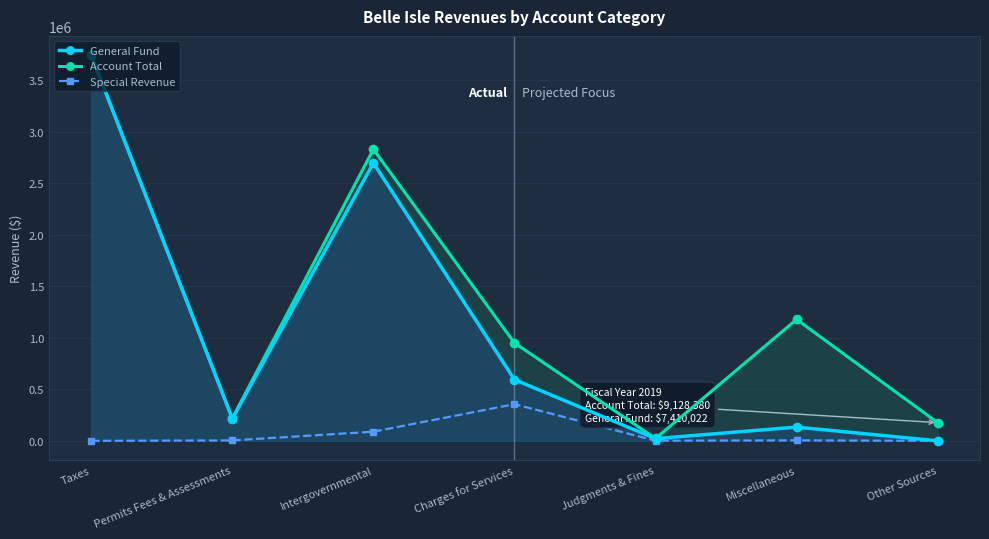

How many values in the Account Total series are below 950970?

3